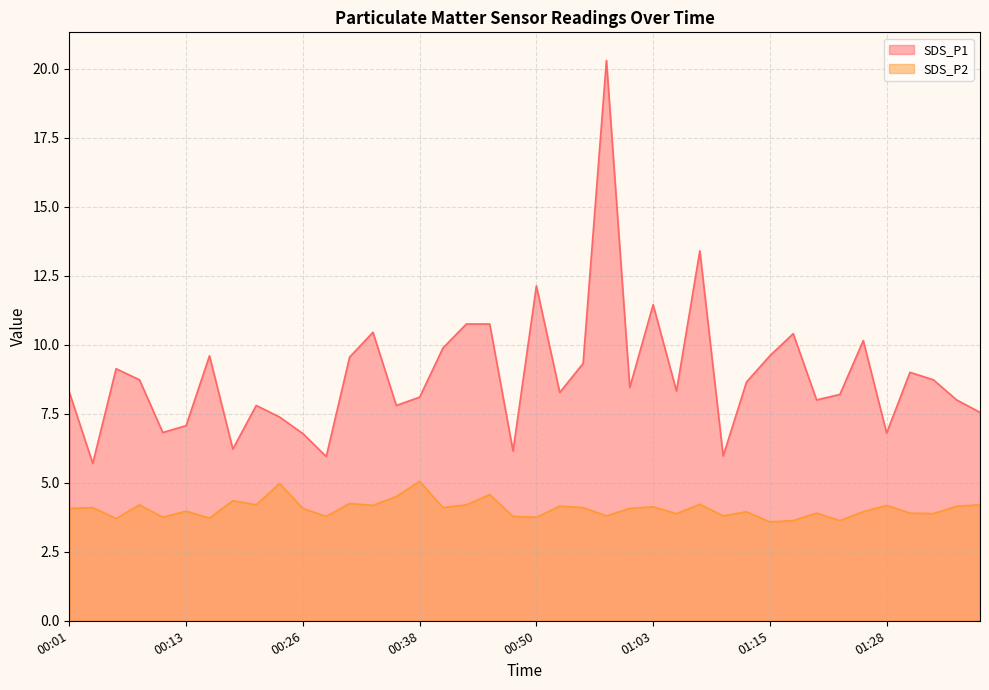

What are all the series names shown in the legend?

SDS_P1, SDS_P2